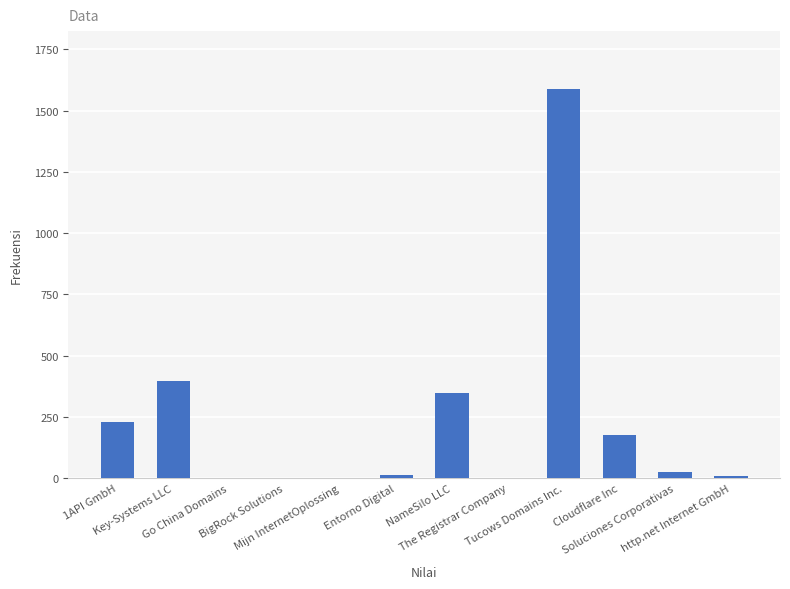

The value at The Registrar Company is 3. True or false?

True